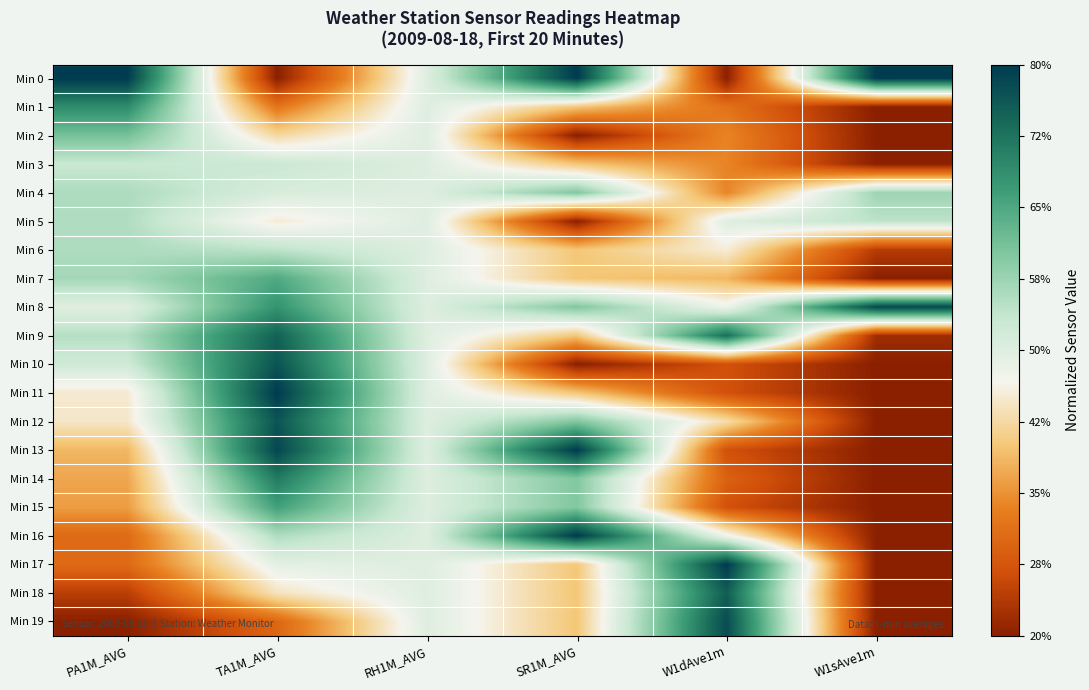

At W1dAve1m, list the series in order from largest to smallest.

Min 17, Min 19, Min 18, Min 9, Min 5, Min 8, Min 16, Min 6, Min 12, Min 7, Min 2, Min 3, Min 4, Min 1, Min 14, Min 10, Min 11, Min 13, Min 15, Min 0